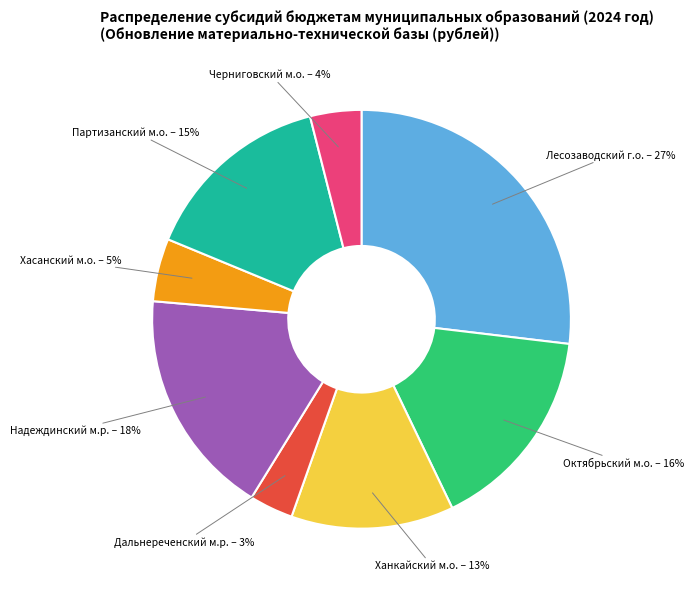

Combined, do Лесозаводский г.о. and Дальнереченский м.р. account for over 50%?

No